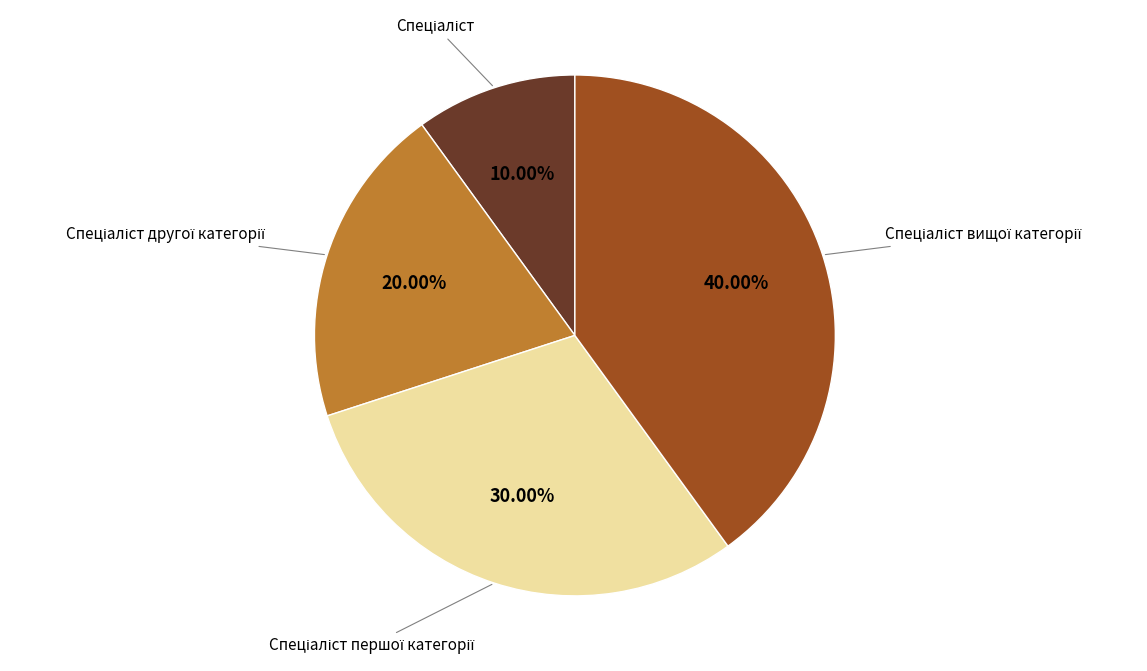

Is there any slice that represents more than half of the pie?

No